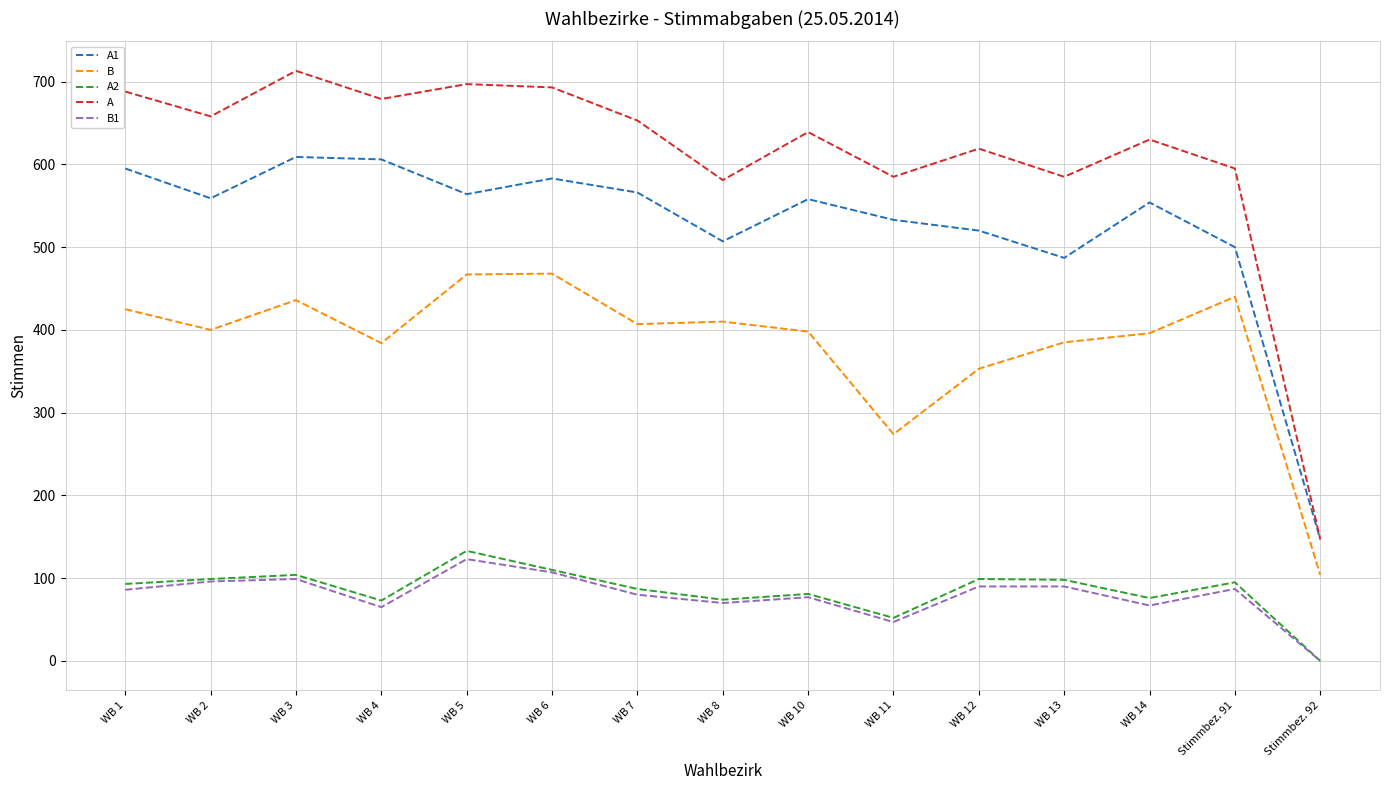

Where is the first local minimum for B1?

WB 4